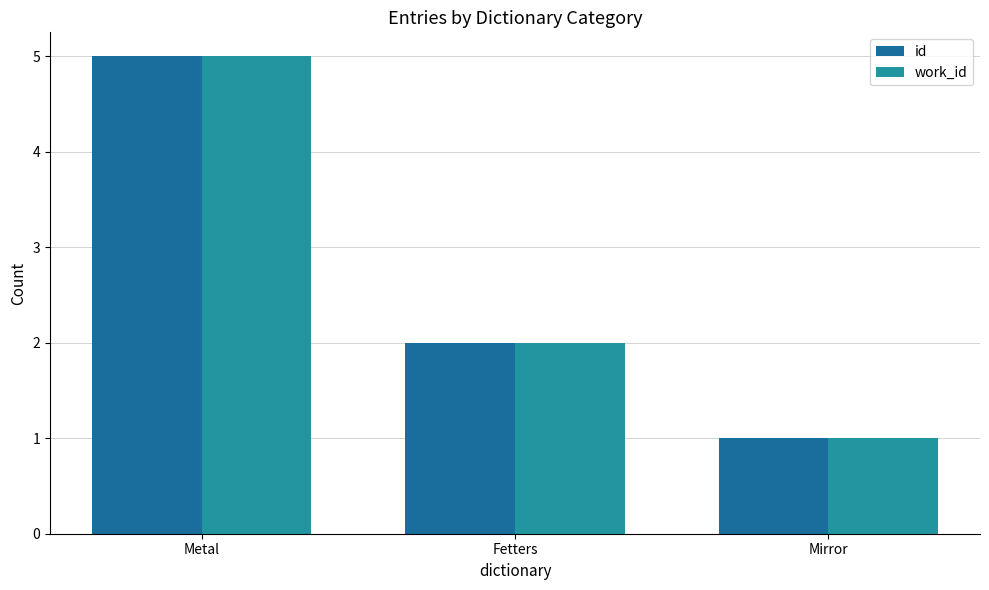

At which category is the sum across all series the highest?

Metal